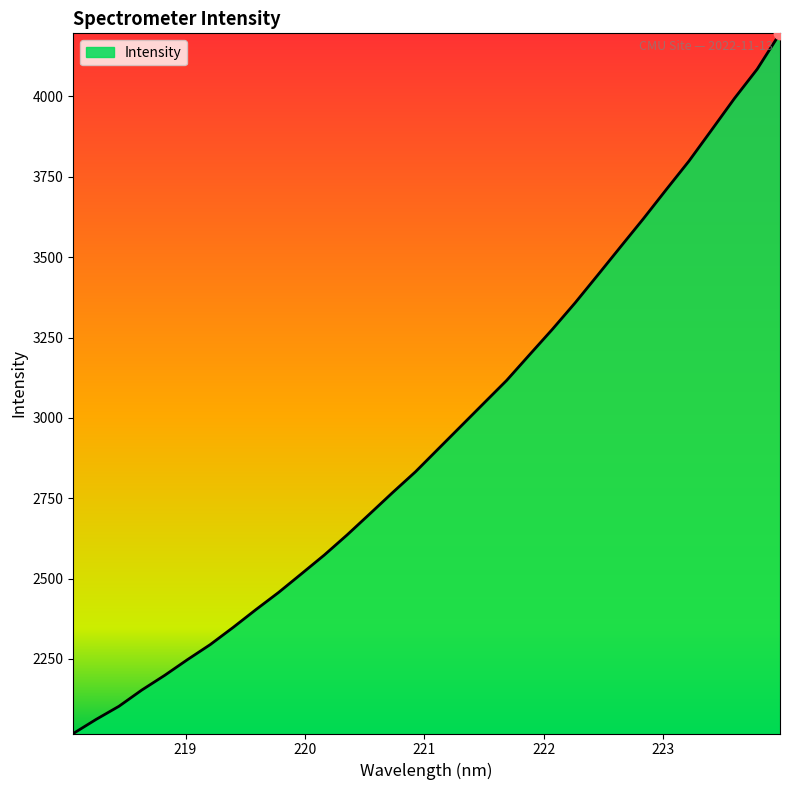

What is the difference between the maximum and minimum values?

2178.6